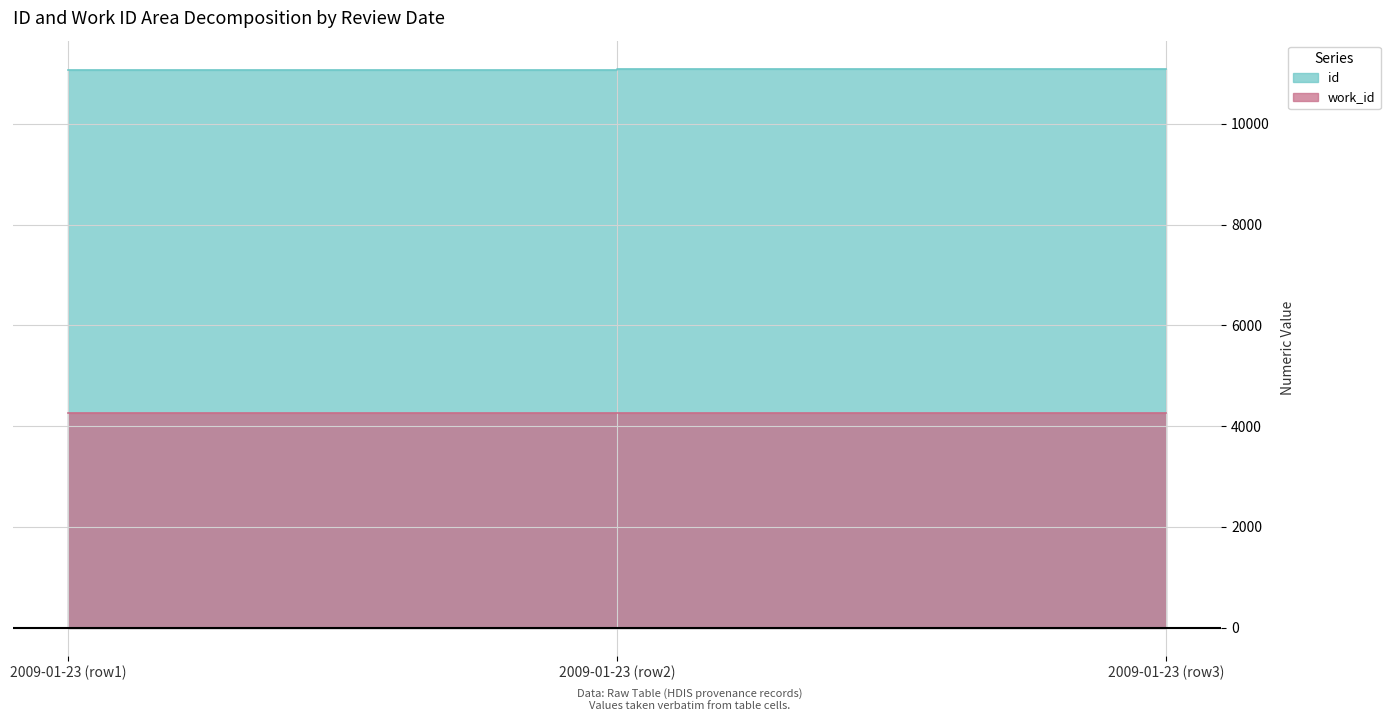

Count the number of categories in the chart.

3